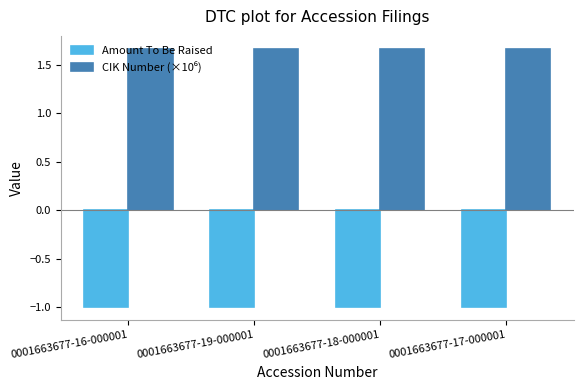

What is the spread (max minus min) of values at 0001663677-16-000001?

2.7